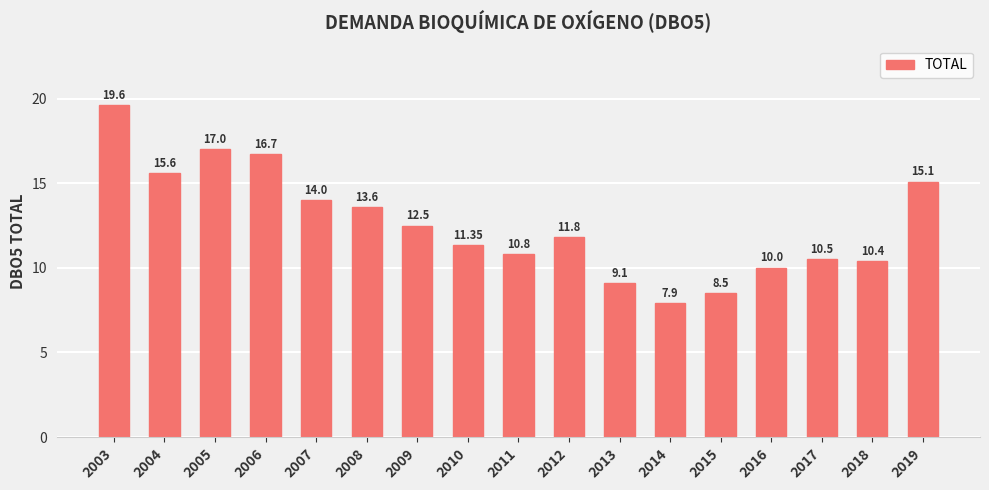

Does the chart contain stacked bars?

No